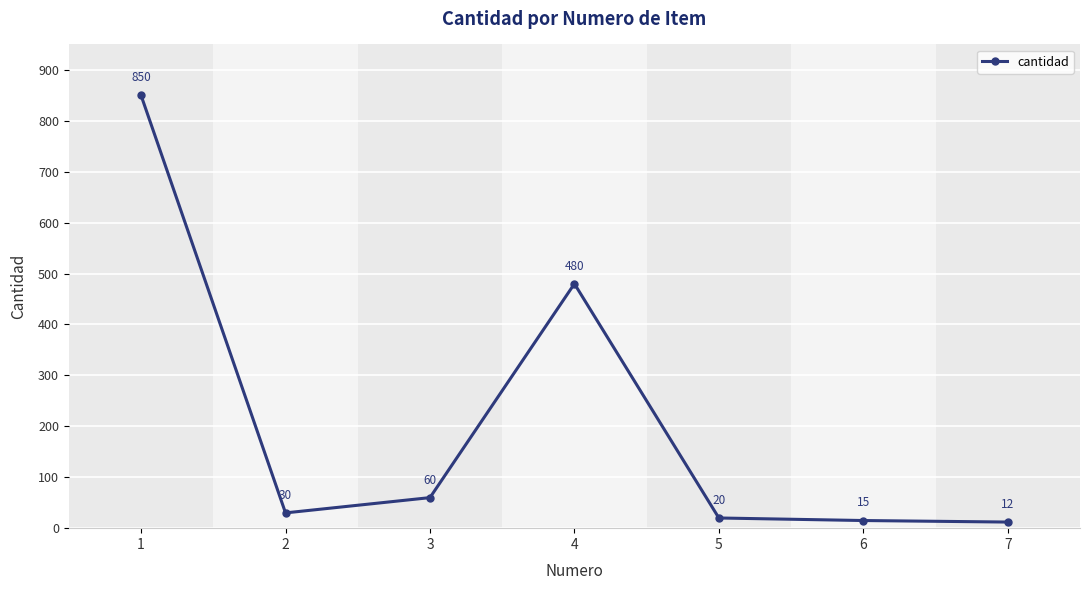

What is the difference between the values at 5 and 1?

830